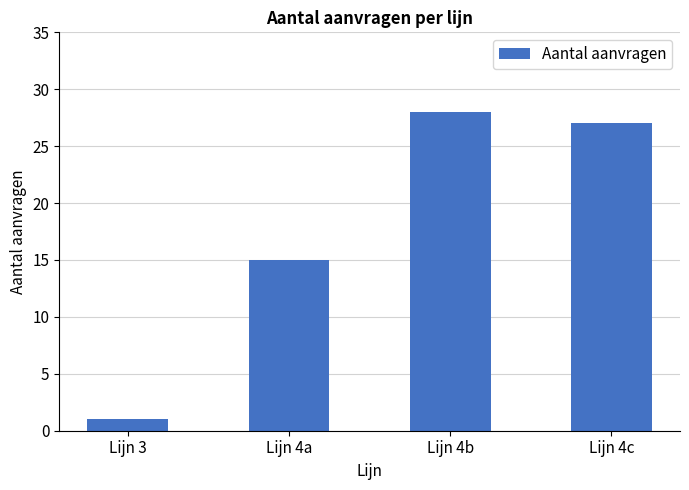

True or false: the data shows 14 at Lijn 4c.

False